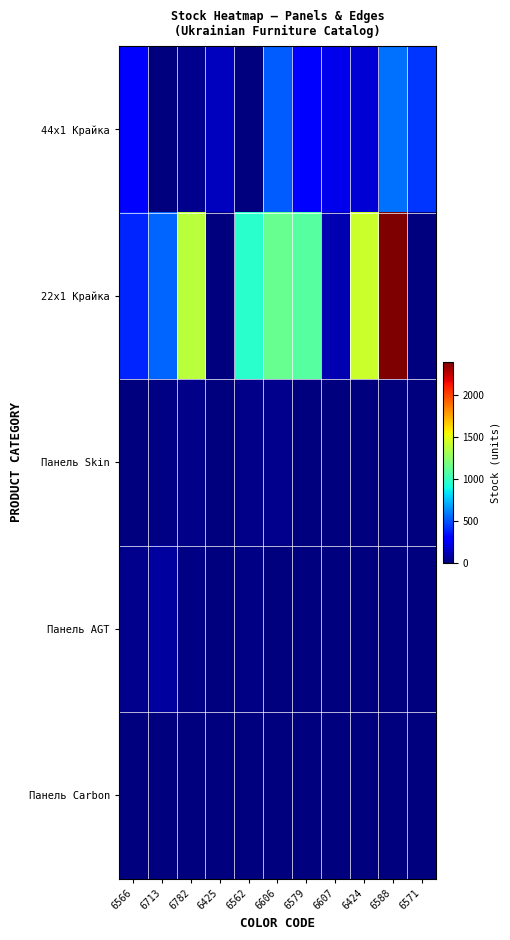

Which category has the highest value across all series?

6588